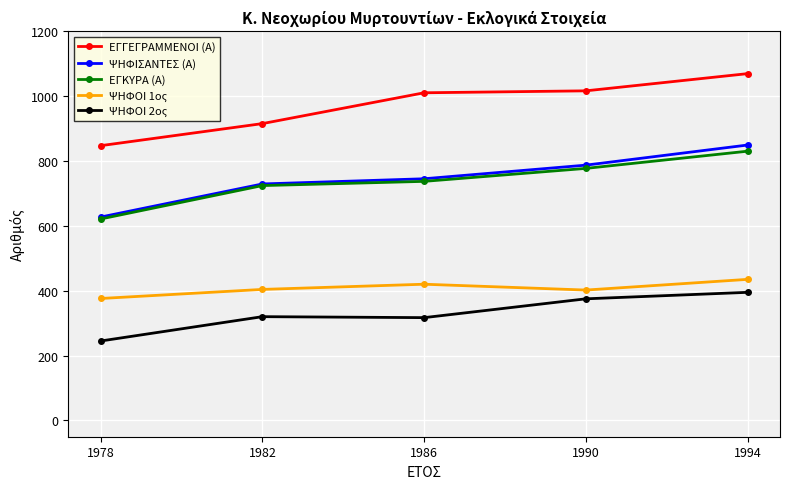

What is the spread (max minus min) of values at 1978?

602